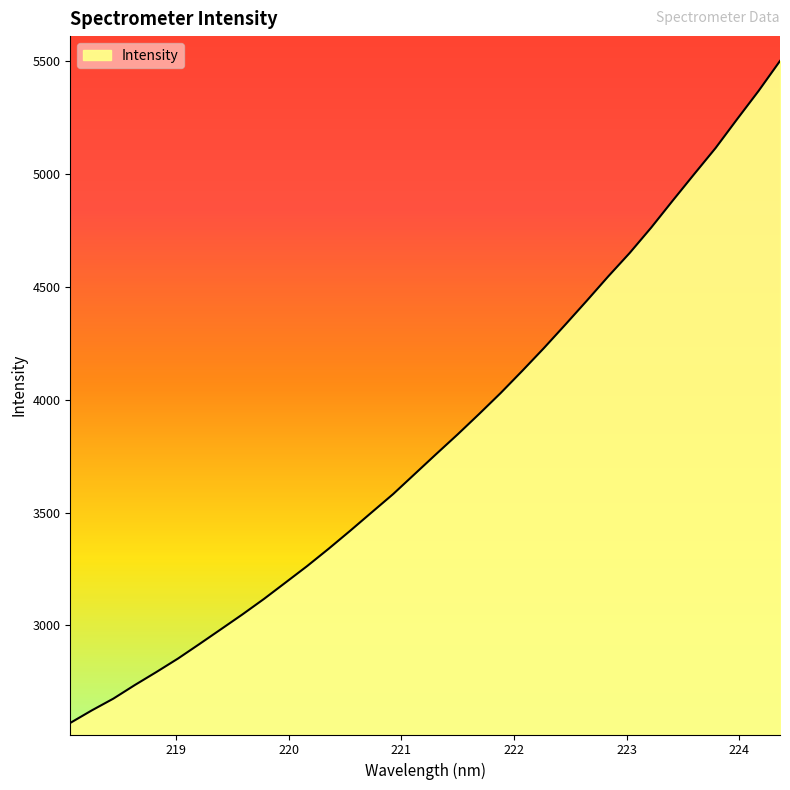

Count the number of data series in this chart.

1